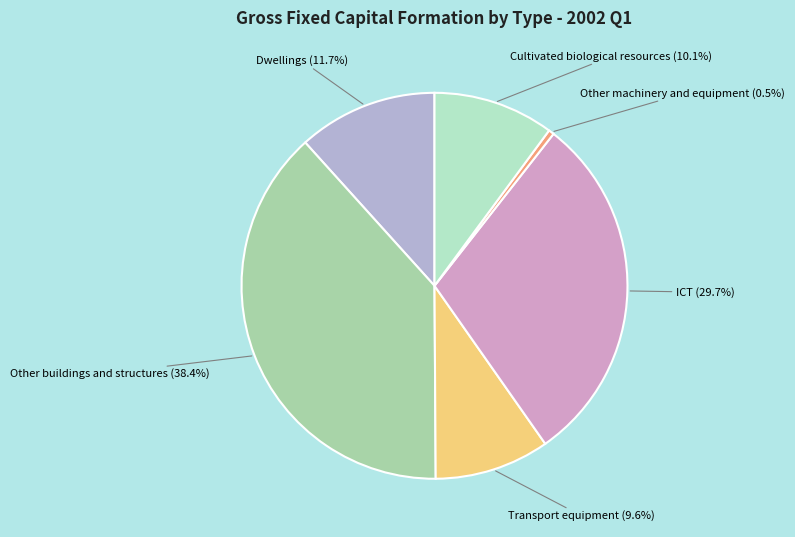

Which slice is the smallest?

Other machinery and equipment